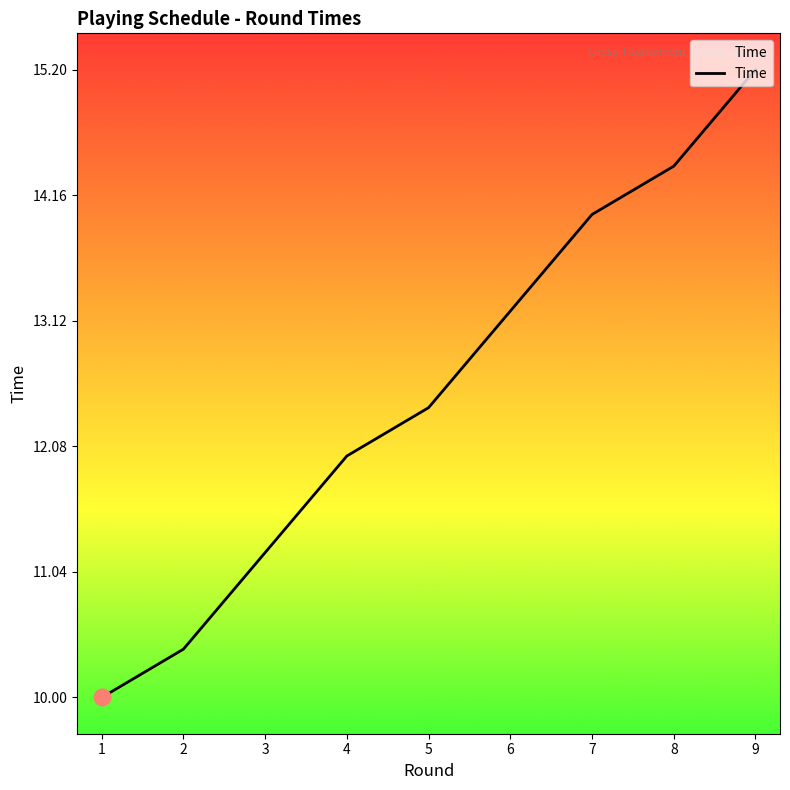

Is it true that the value at 6 is 17.6?

False